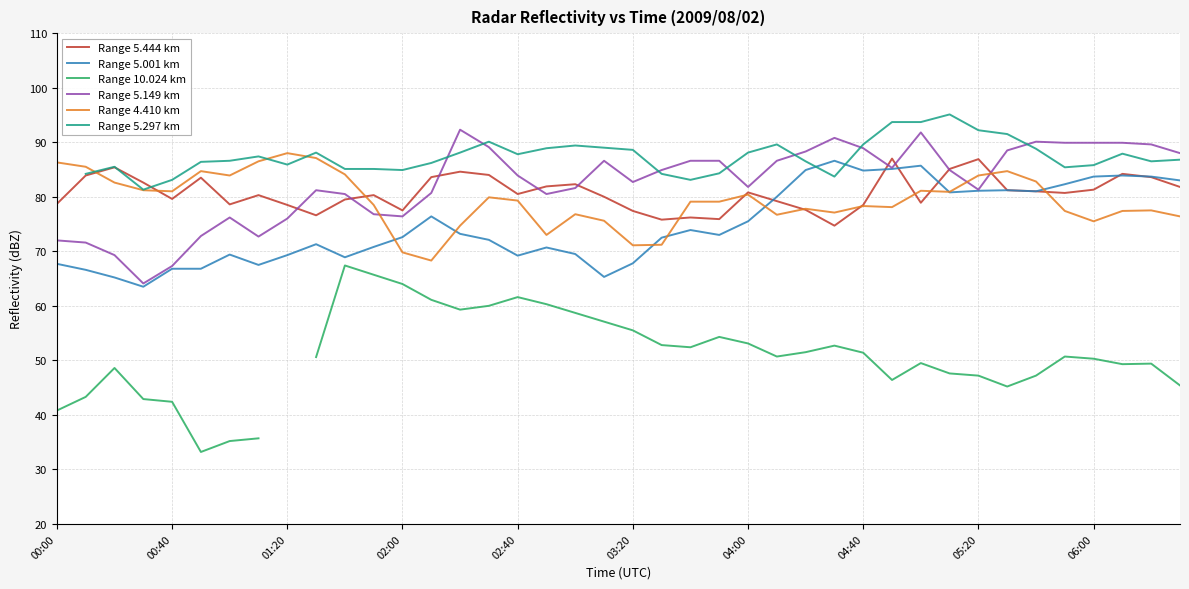

What is the smallest value displayed?

33.2